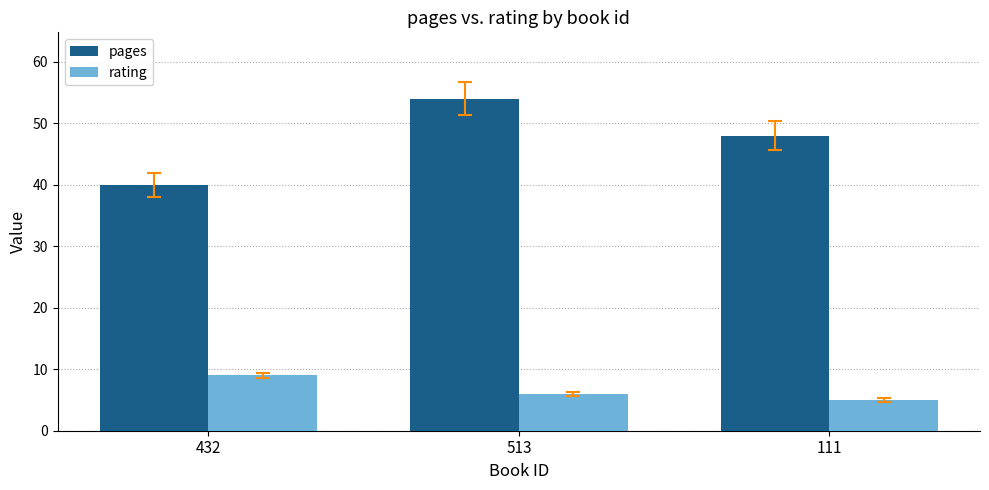

What is the difference between the maximum and minimum values in the rating series?

4